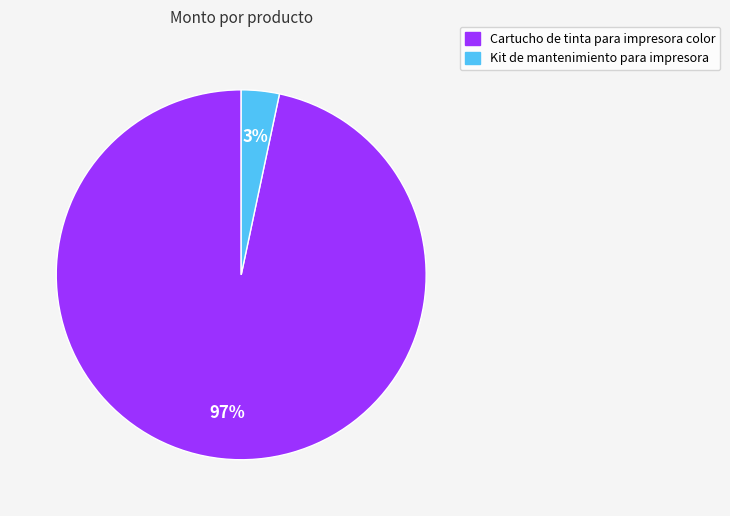

Is it true that Cartucho de tinta para impresora color is 97% of the pie?

True